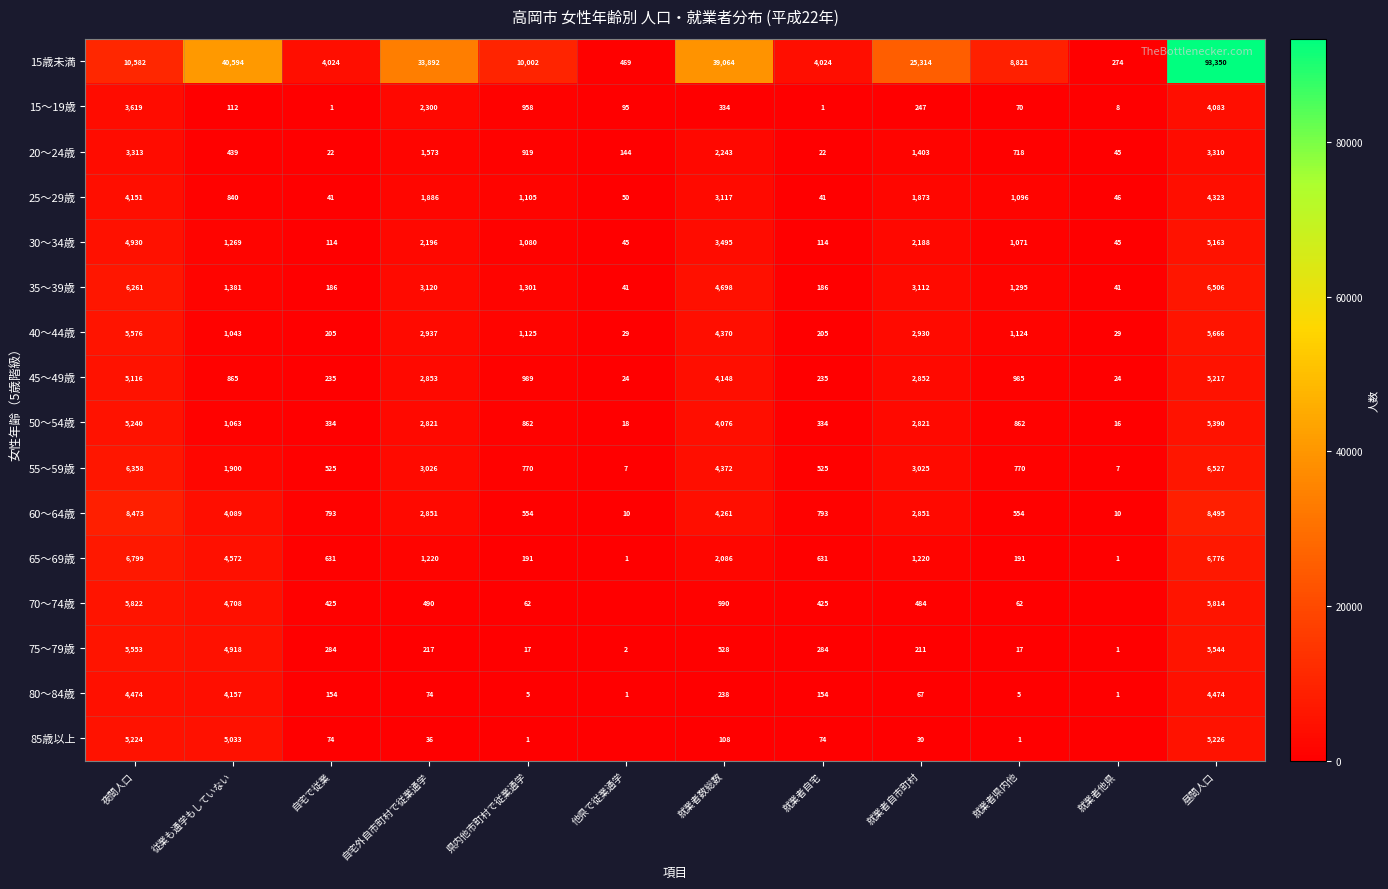

At 就業者自宅, list the series in order from smallest to largest.

15～19歳, 20～24歳, 25～29歳, 85歳以上, 30～34歳, 80～84歳, 35～39歳, 40～44歳, 45～49歳, 75～79歳, 50～54歳, 70～74歳, 55～59歳, 65～69歳, 60～64歳, 15歳未満